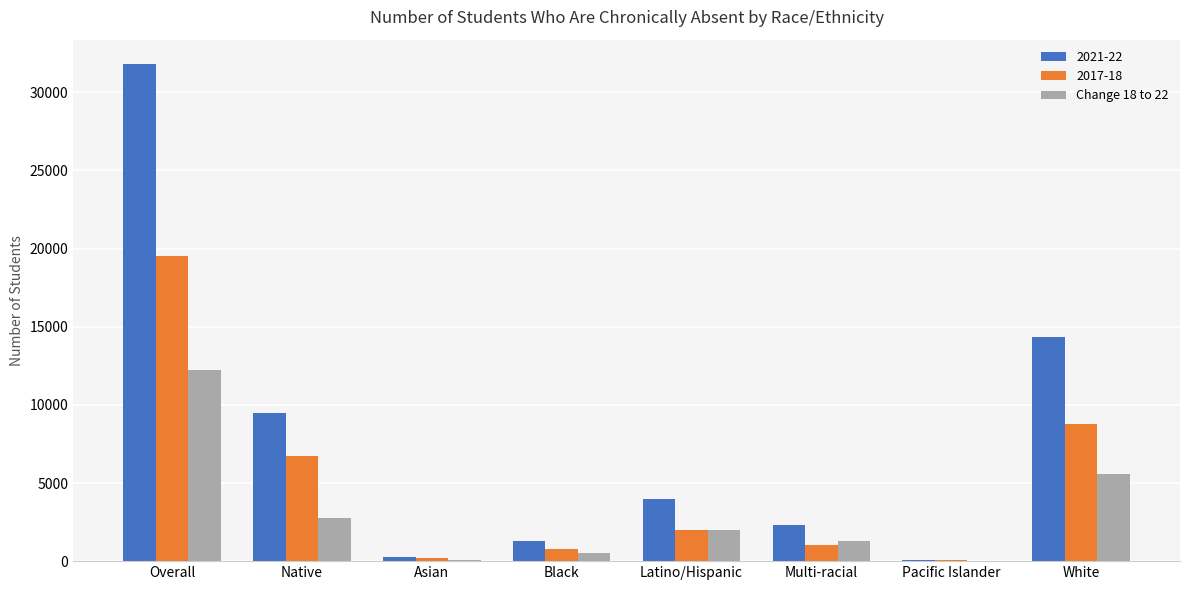

True or false: Change 18 to 22 has a value of 1966 at Latino/Hispanic.

True